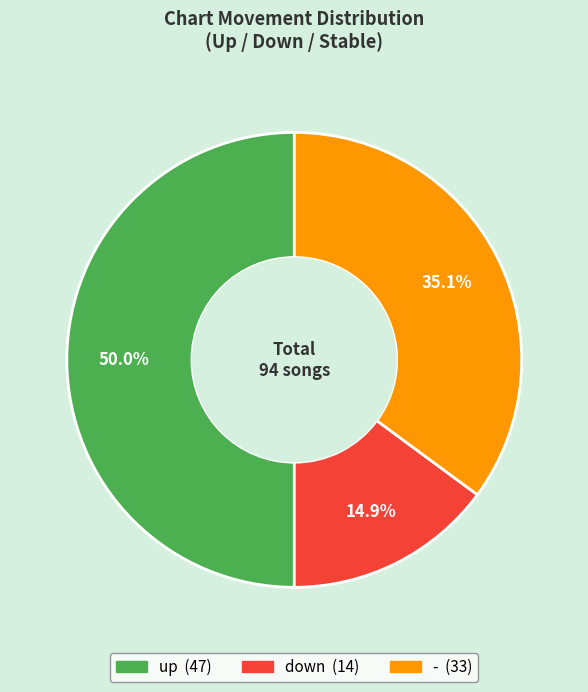

Is it true that - is 35% of the pie?

True